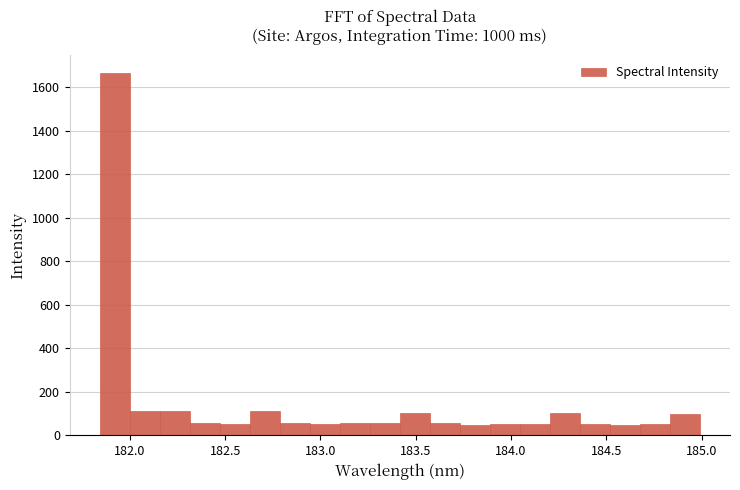

Read against the x-axis, roughly where is the centre of the tallest bar?

181.90